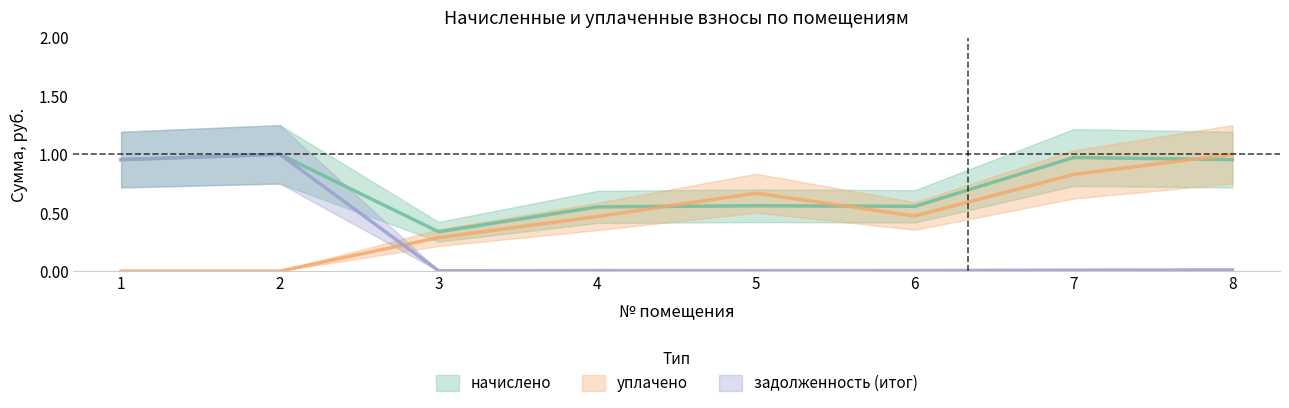

Reading right to left, what are all the values shown in this chart?

начислено: 8=1.0	7=1.0	6=0.6	5=0.6	4=0.5	3=0.3	2=1.0	1=1.0
уплачено: 8=1.0	7=0.8	6=0.5	5=0.7	4=0.5	3=0.3	2=0.0	1=0.0
задолженность (итог): 8=0.0	7=0.0	6=0.0	5=0.0	4=0.0	3=0.0	2=1.0	1=1.0